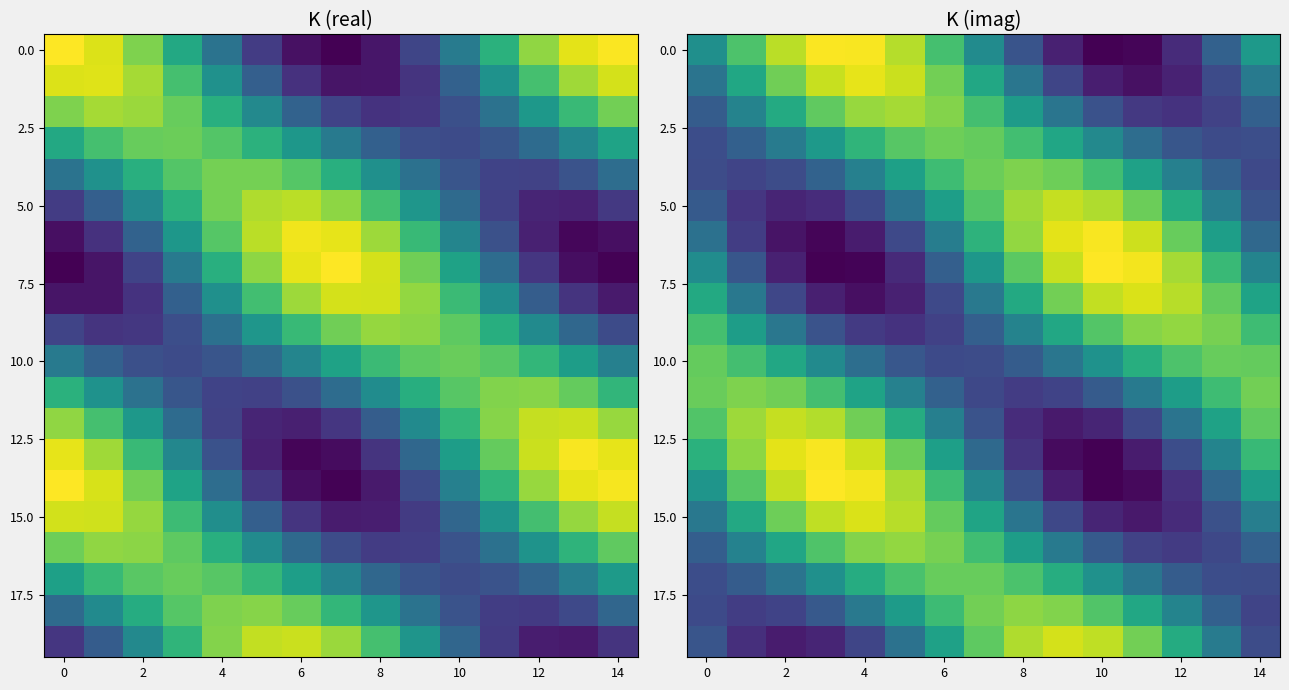

The row_2 series shows 0.1 at 14. True or false?

False